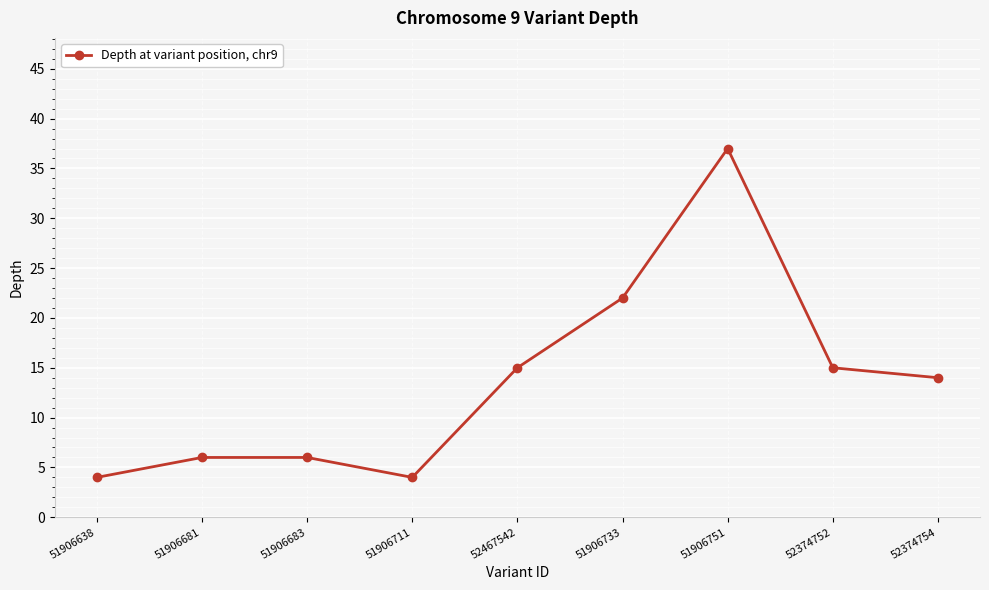

What is the sum of the values at 51906683 and 52467542?

21